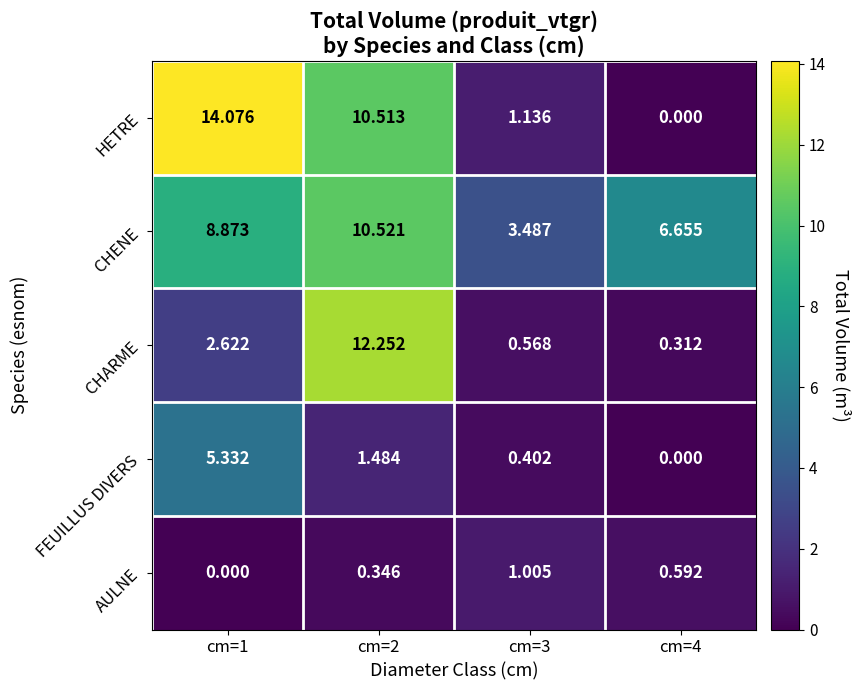

At cm=2, list the series in order from largest to smallest.

CHARME, CHENE, HETRE, FEUILLUS DIVERS, AULNE